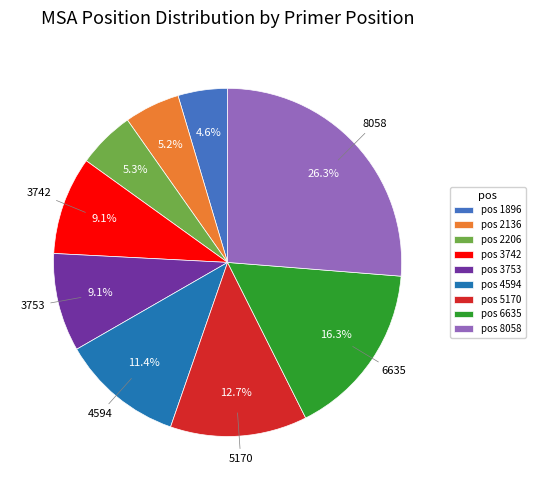

What percentage do pos 3742 and pos 1896 together represent?

13.7%